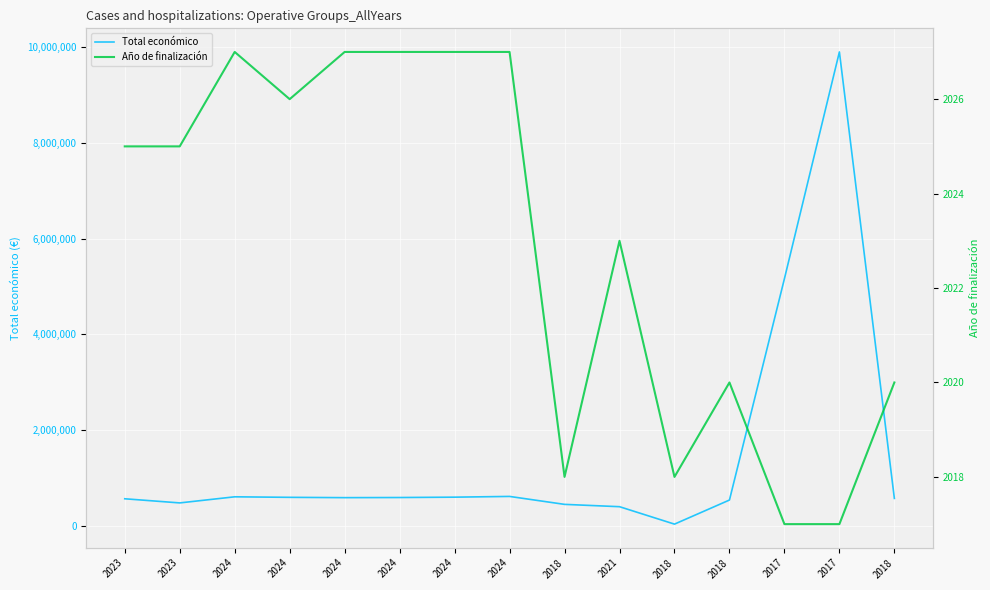

How many values in the Total económico series exceed 589731?

7